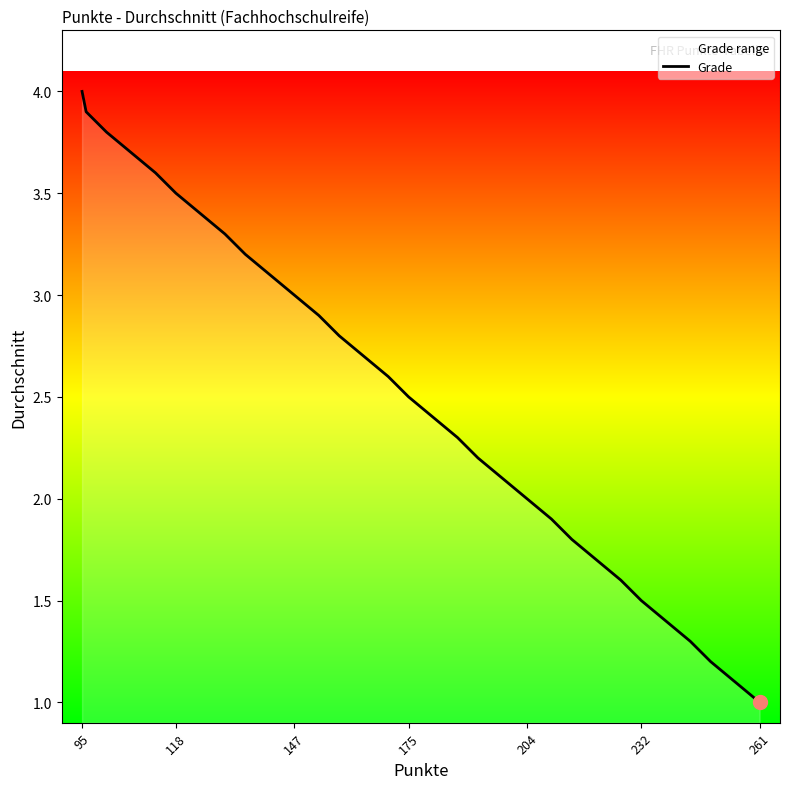

True or false: there are more than 1 points higher than both neighbors.

False